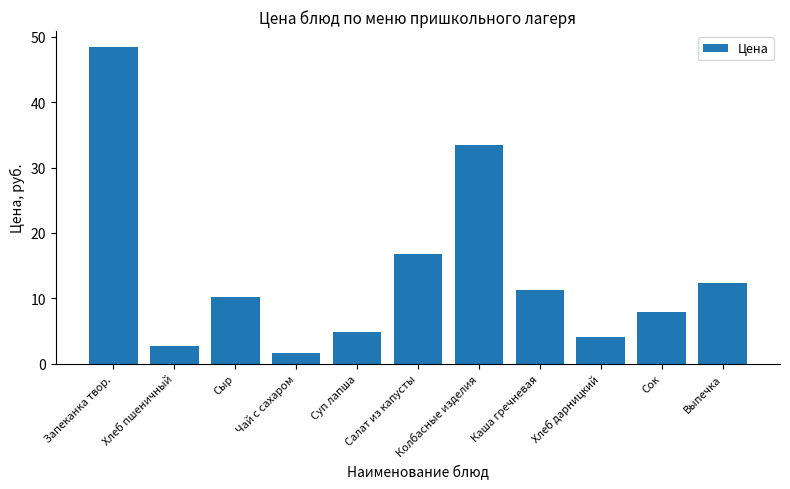

Which label corresponds to the smallest value in the chart?

Чай с сахаром